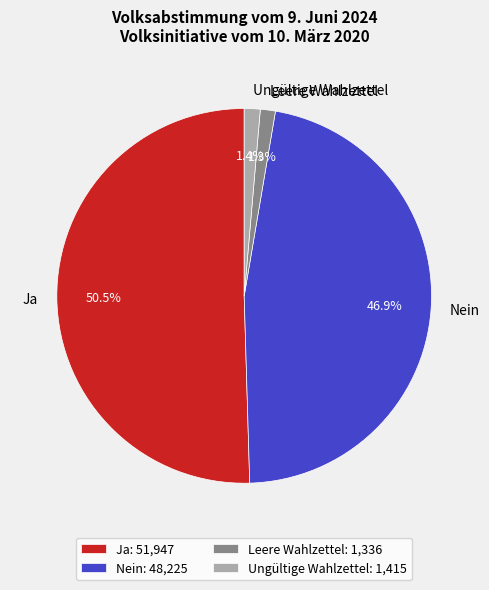

Which slice is the largest?

Ja